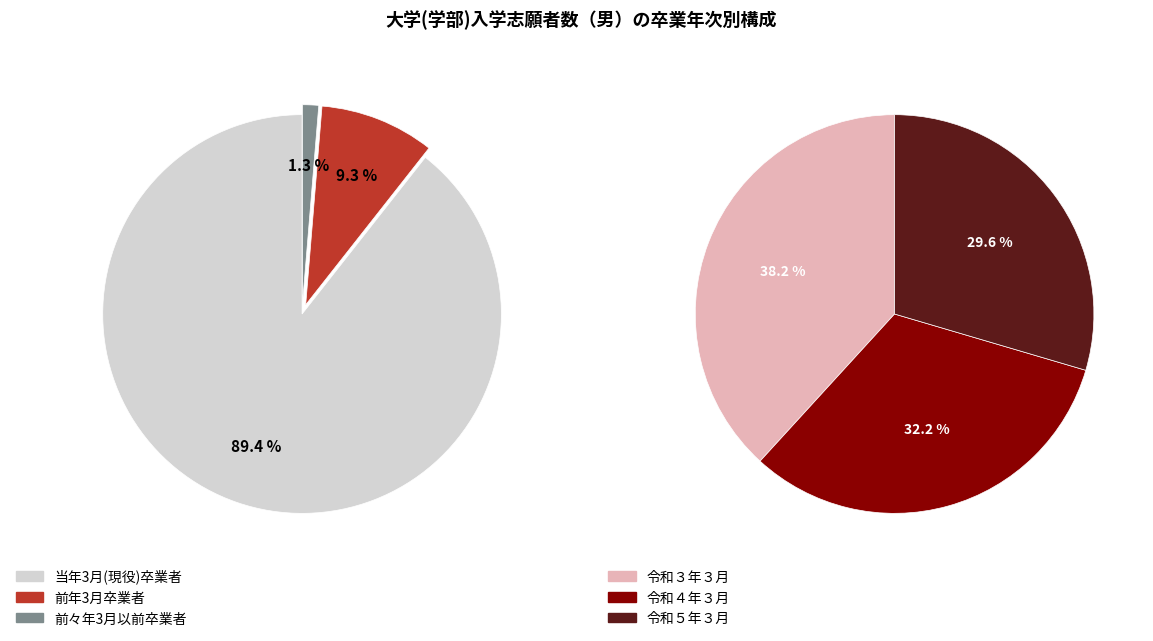

True or false: 令和２年３月 accounts for 30% of the total.

False